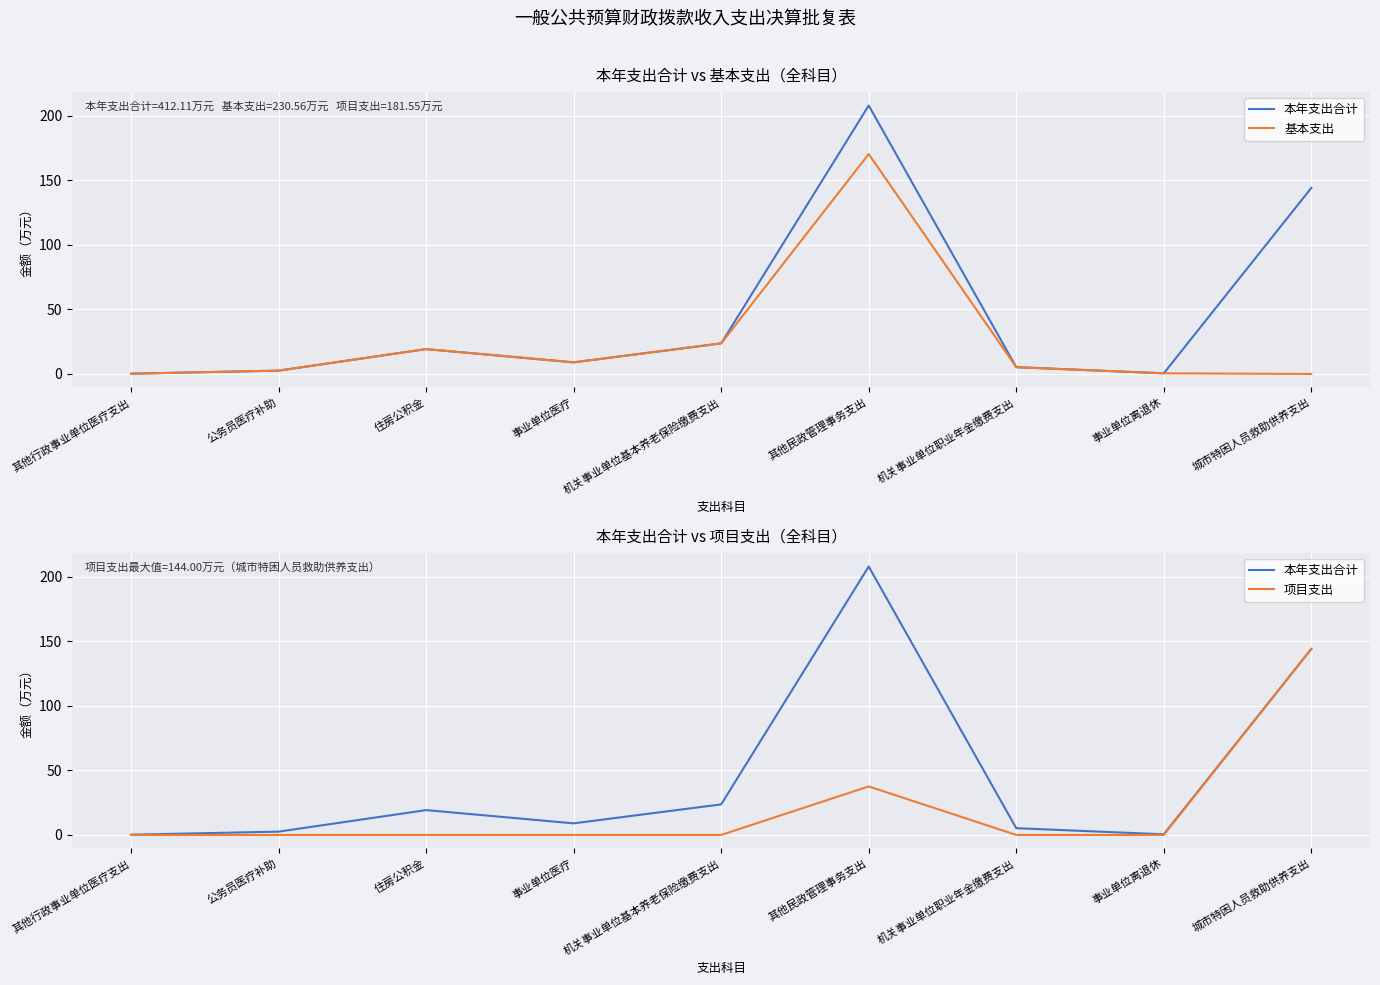

At which category is the sum across all series the highest?

其他民政管理事务支出